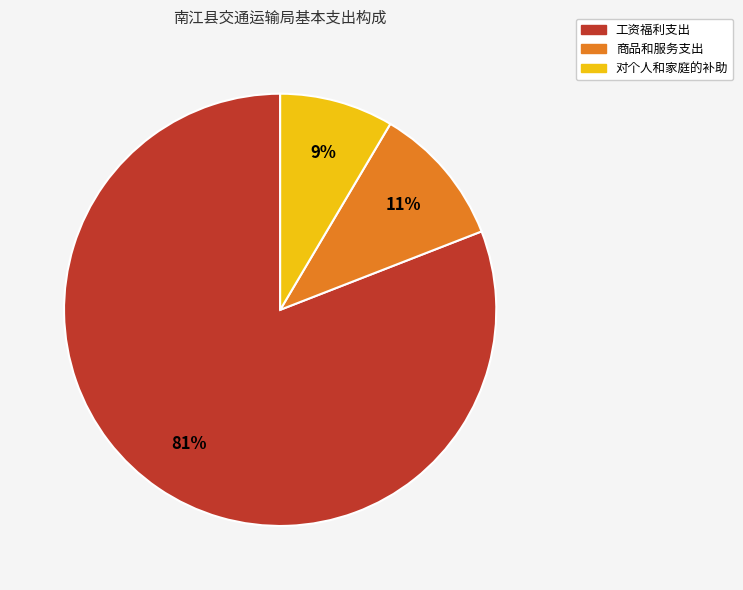

Which has a higher value, 对个人和家庭的补助 or 工资福利支出?

工资福利支出